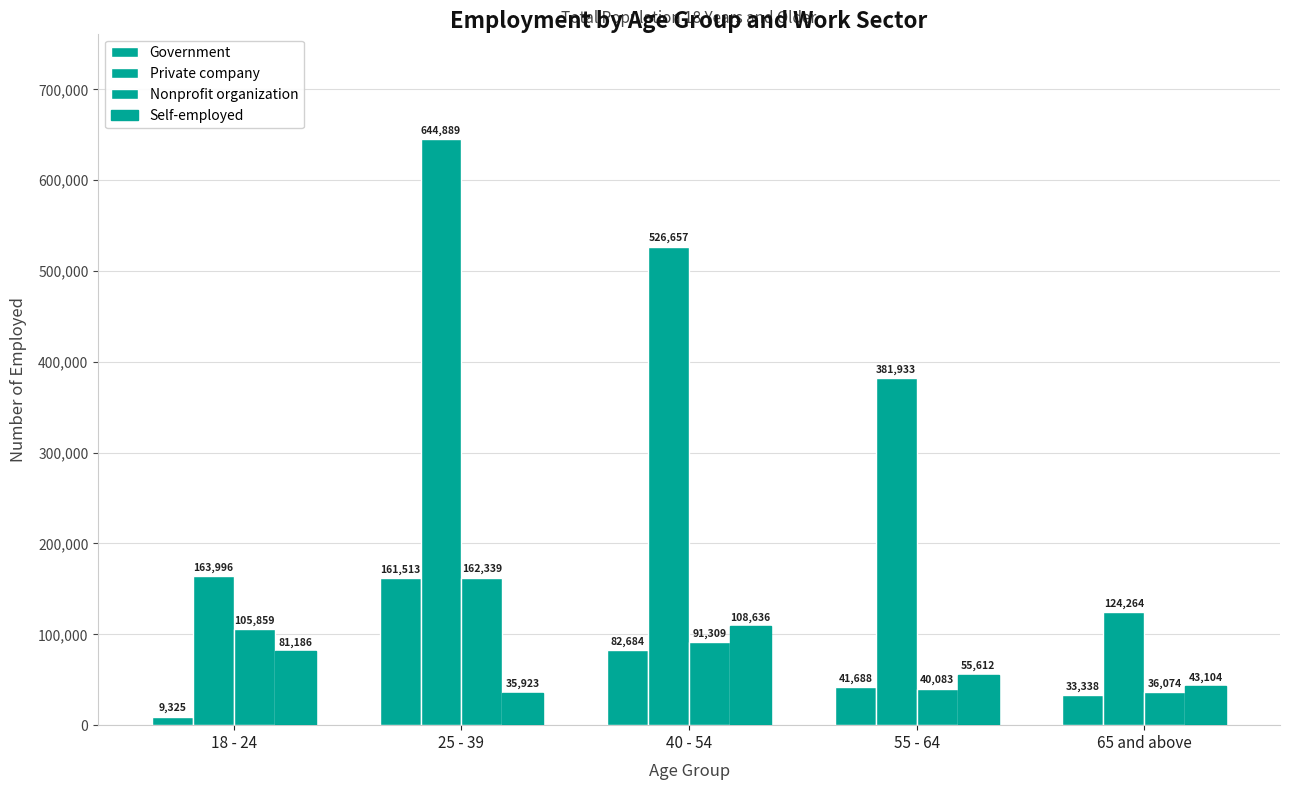

How many bars are there in each group?

4